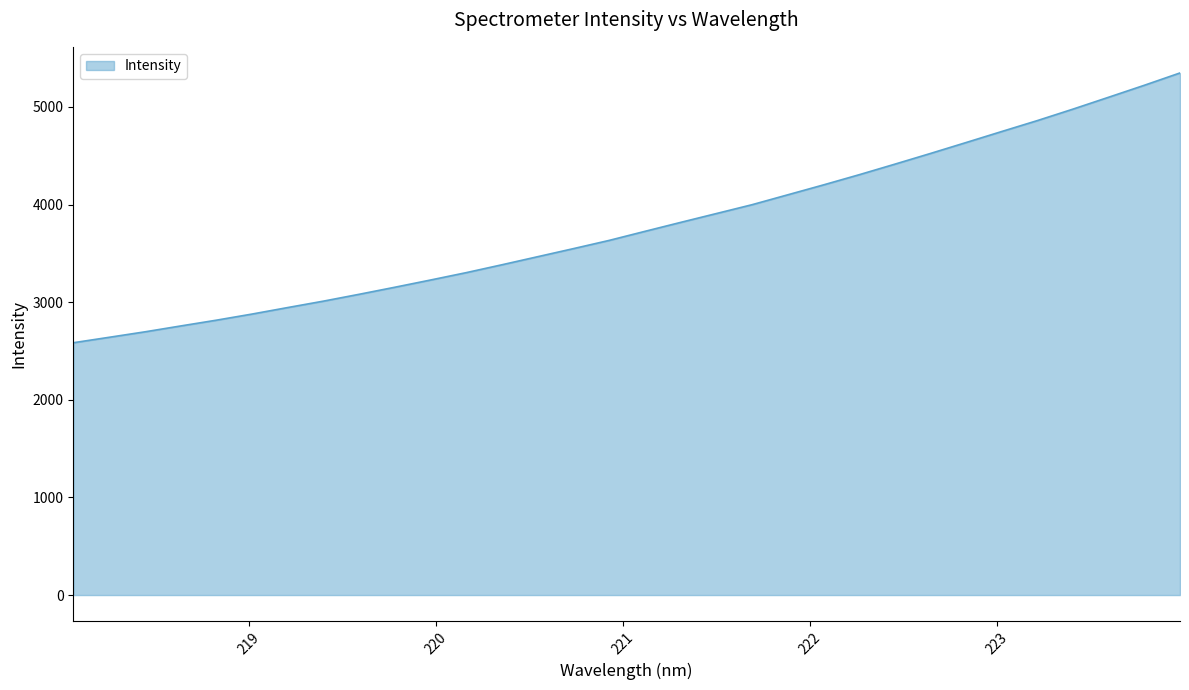

What is the average value?

3780.9